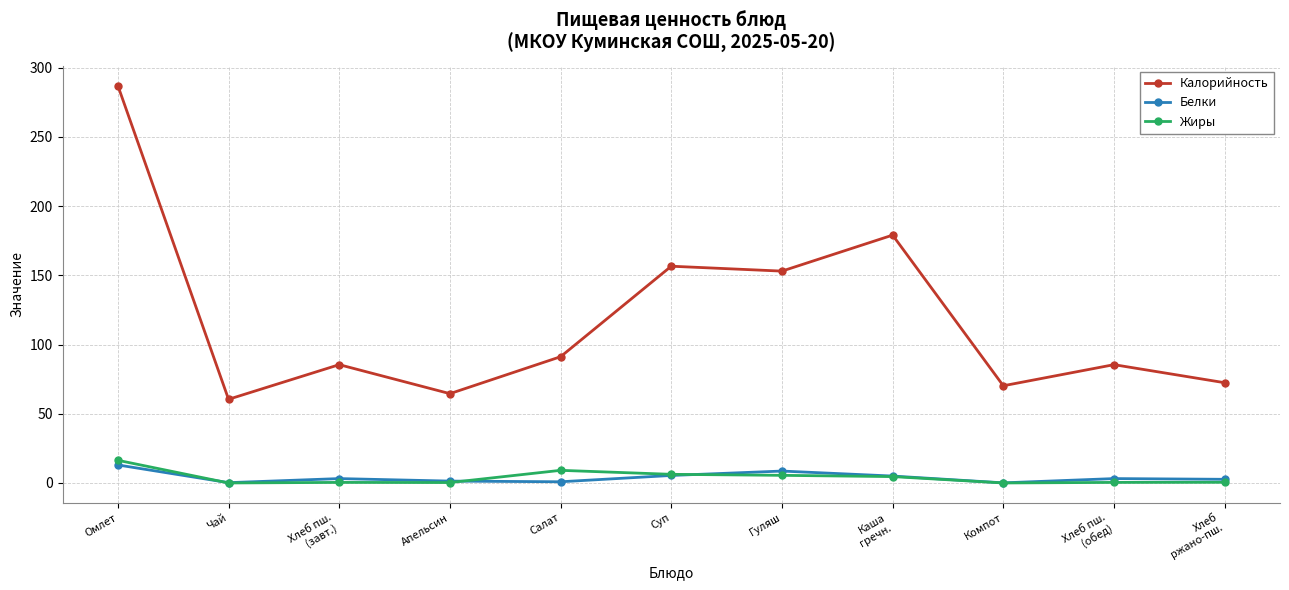

Which series has the largest total across all categories?

Калорийность